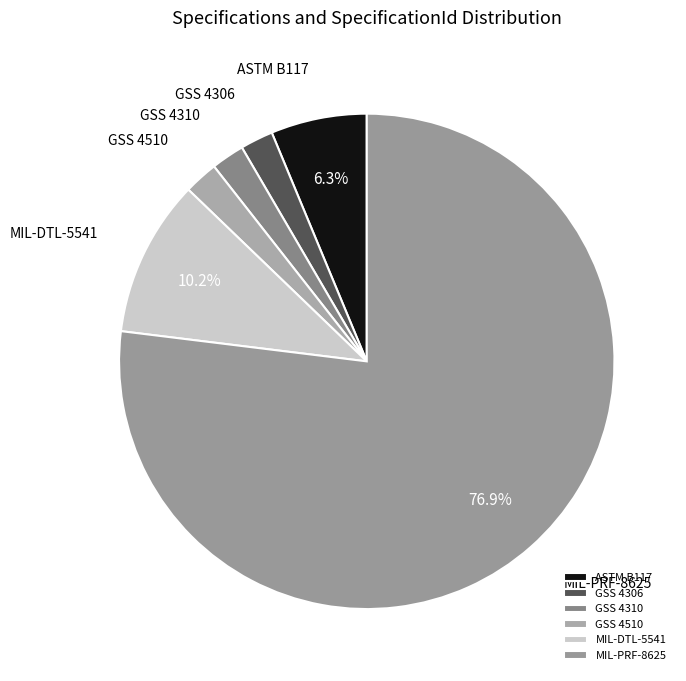

Is the sum of MIL-PRF-8625 and GSS 4510 greater than half?

Yes